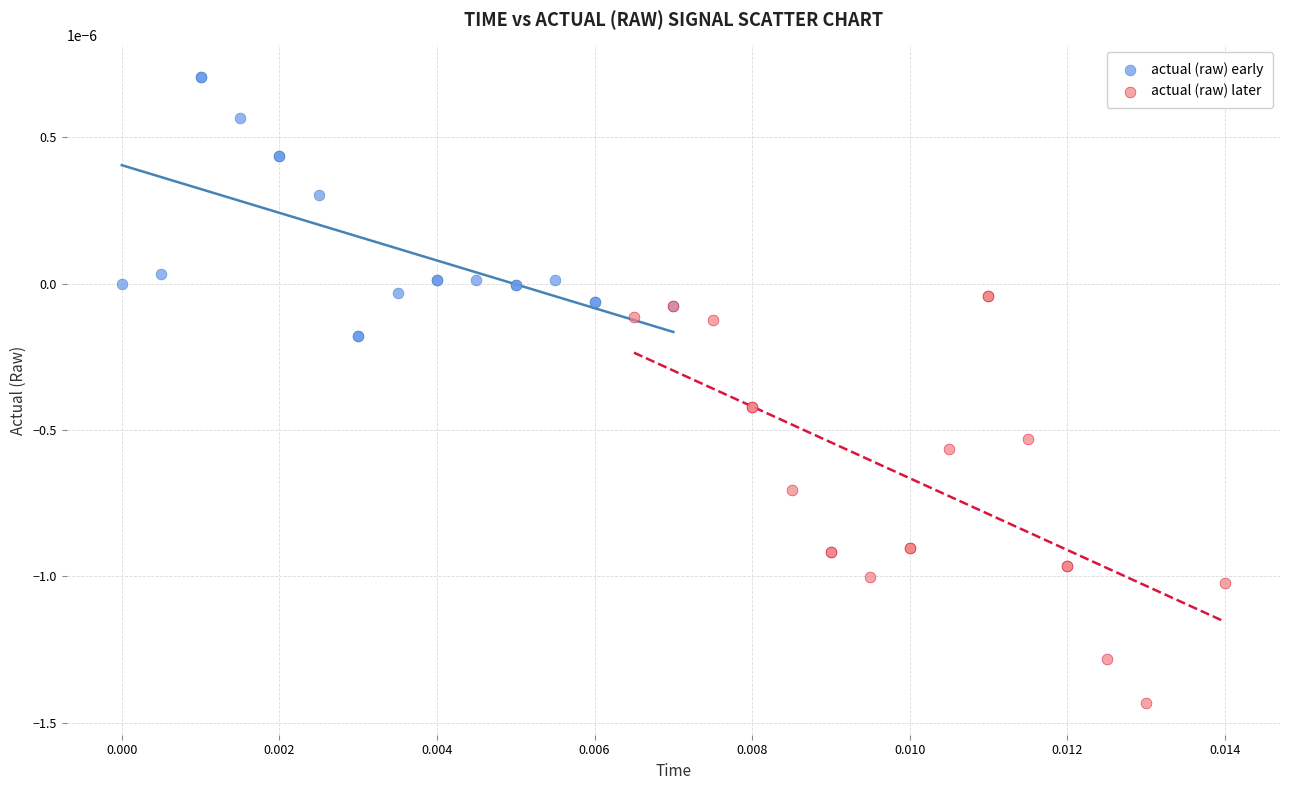

Which series reaches the maximum Y coordinate?

actual (raw) early